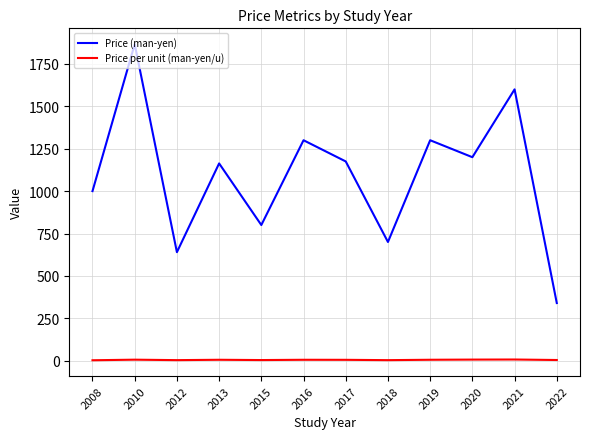

What is the difference between the maximum and minimum values in the Price per unit (man-yen/u) series?

4.4